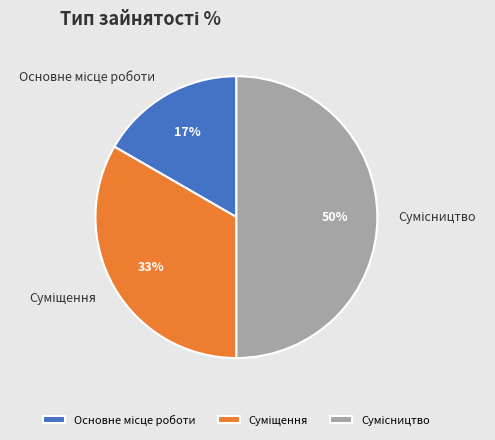

How many slices are in this pie chart?

3